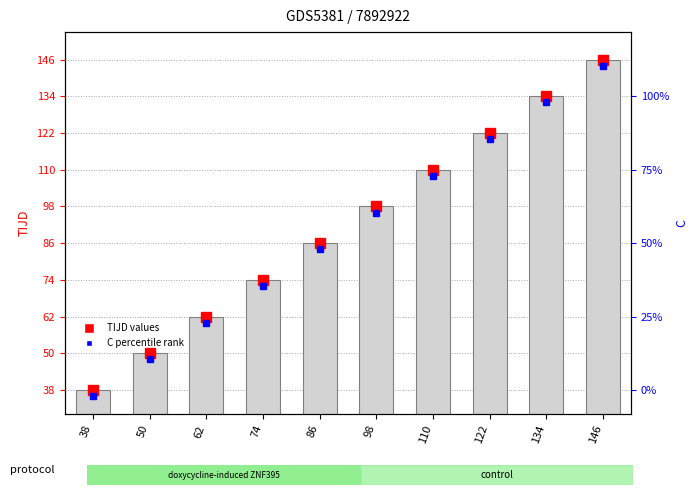

What is the change in value from 74 to 98?

+24